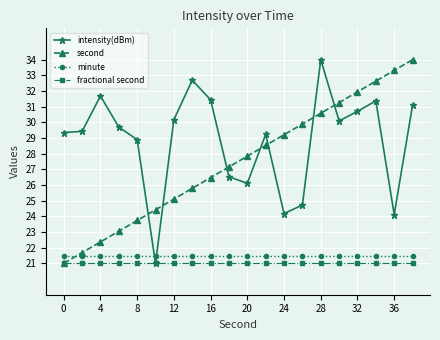

True or false: minute and second cross at least once.

True